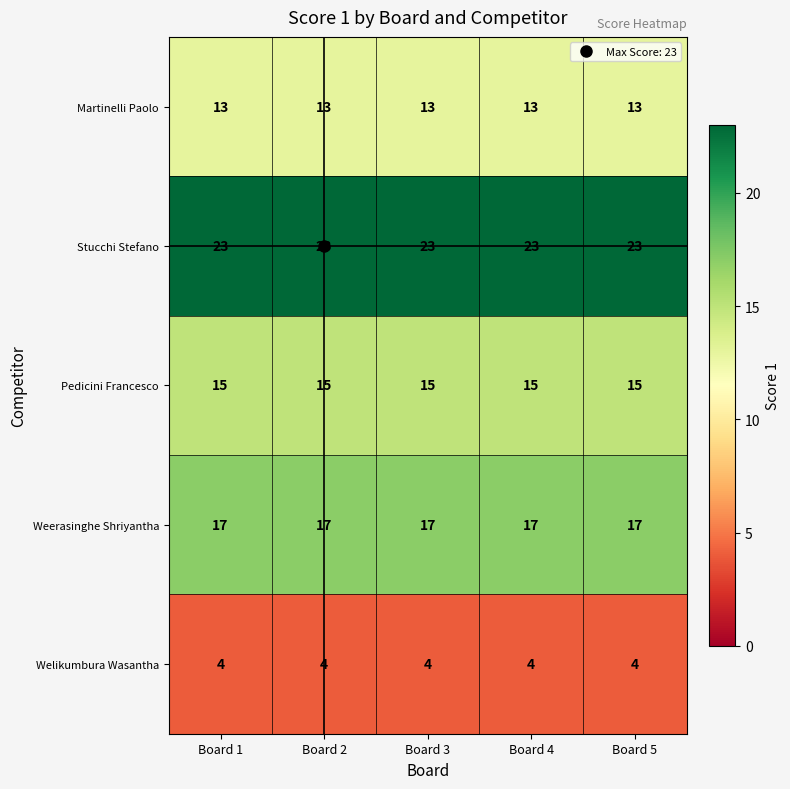

What is the average value of the Welikumbura Wasantha series?

4